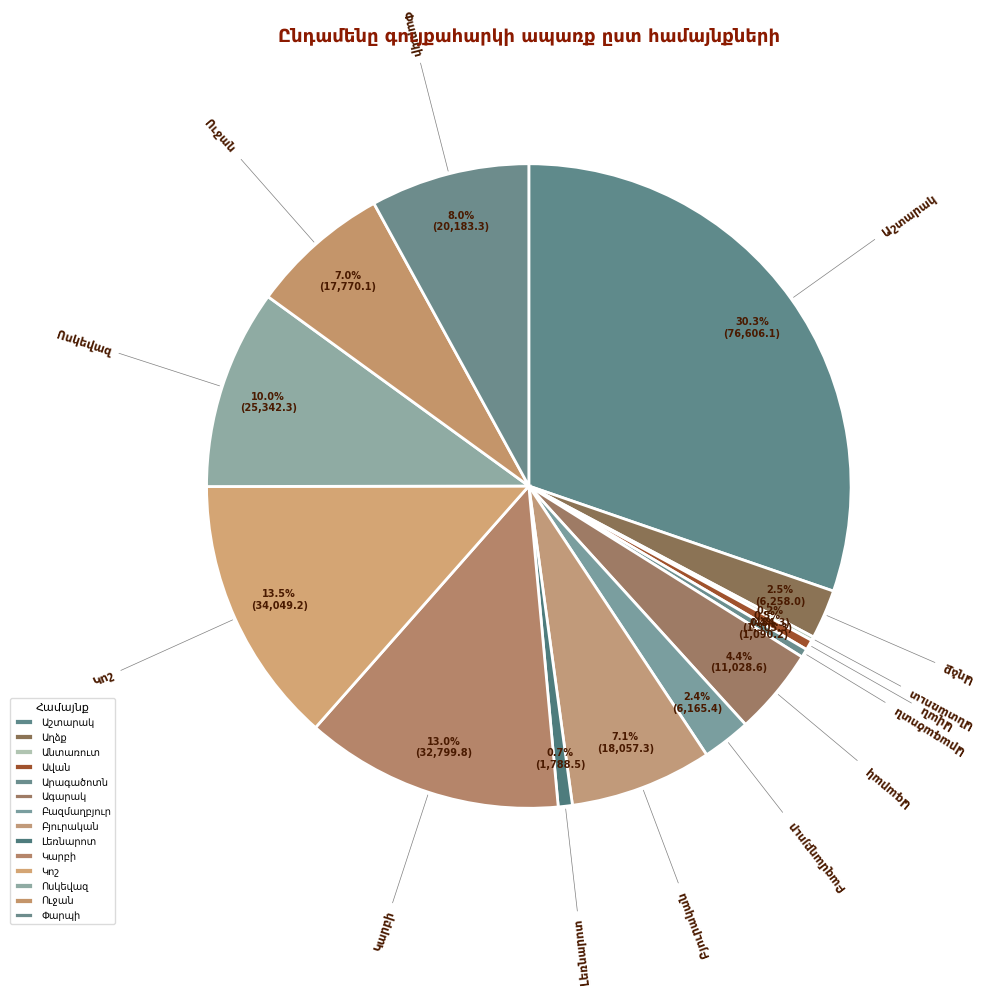

Is there a majority slice in this chart?

No